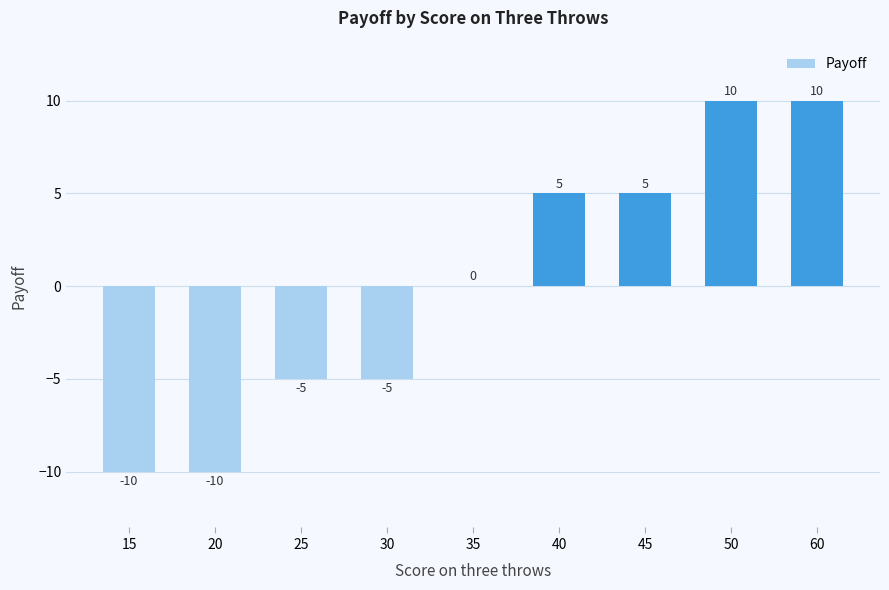

True or false: the data shows 1 at 40.

False